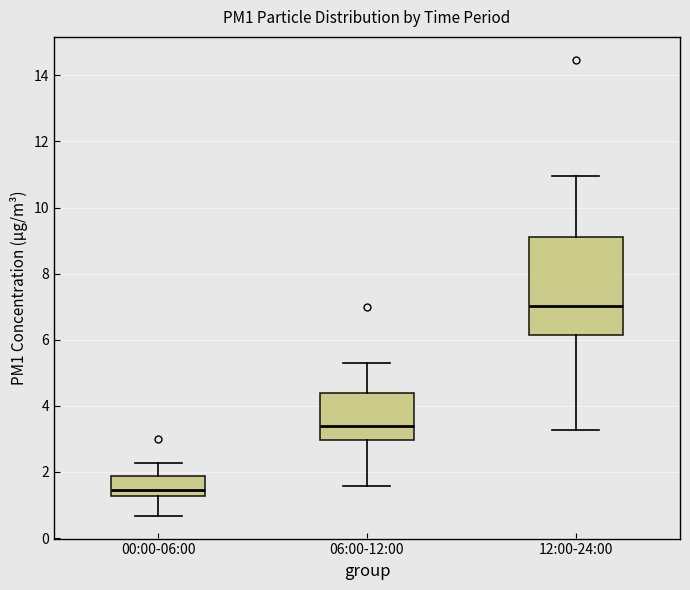

Reading left to right, transcribe this box plot: for each box, give where its median line is, the range the box spans, and where its two whiskers end, as read against the y-axis. The values are not printed on the chart, so give them approximately, as read against the axis.

00:00-06:00: median 1.4, box 1.2 to 1.8, whiskers 0.6 to 2.2
06:00-12:00: median 3.4, box 3.0 to 4.4, whiskers 1.6 to 5.2
12:00-24:00: median 7.0, box 6.2 to 9.2, whiskers 3.2 to 11.0